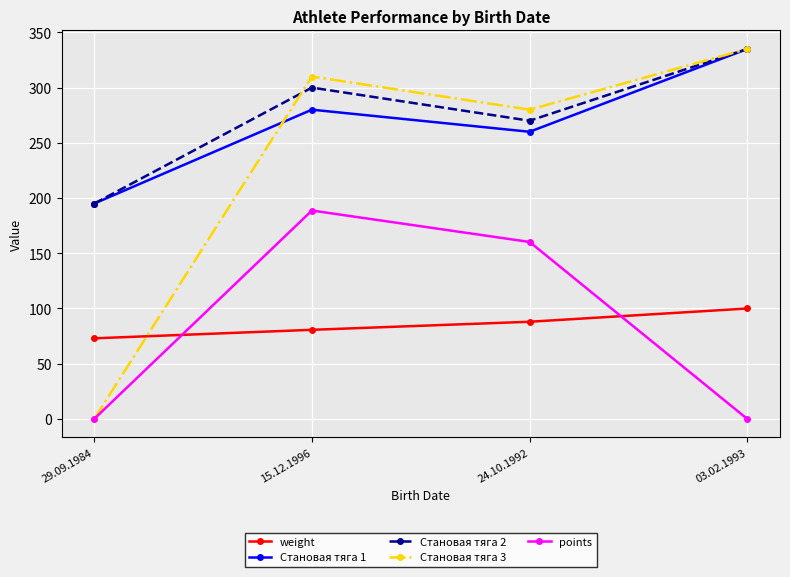

How many interior local peaks does the Становая тяга 1 series have?

1